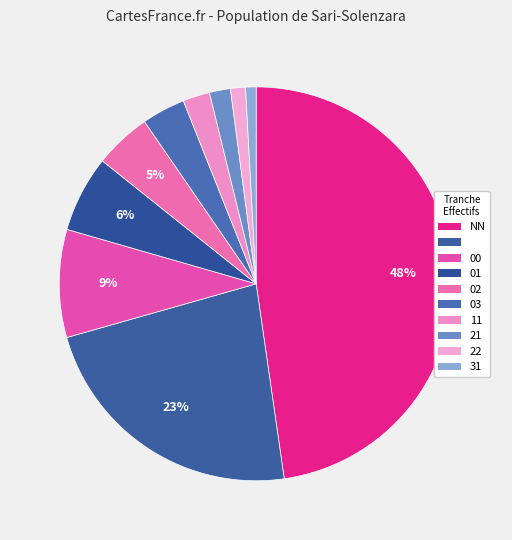

Is there any slice that represents more than half of the pie?

No